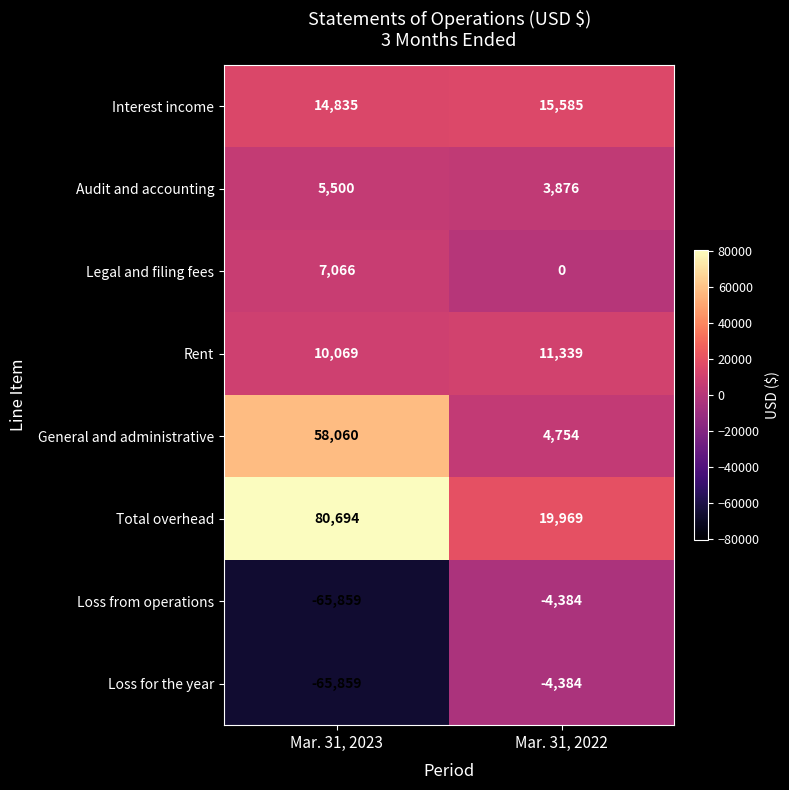

Which series has the largest total across all categories?

Total overhead